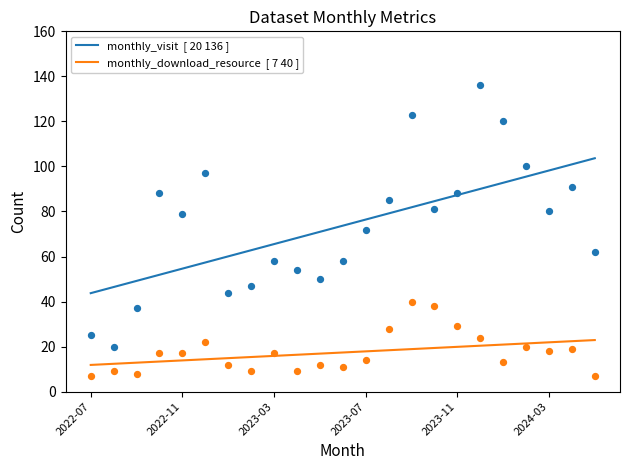

What are all the series names shown in the legend?

monthly_visit  [ 20 136 ], monthly_download_resource  [ 7 40 ]